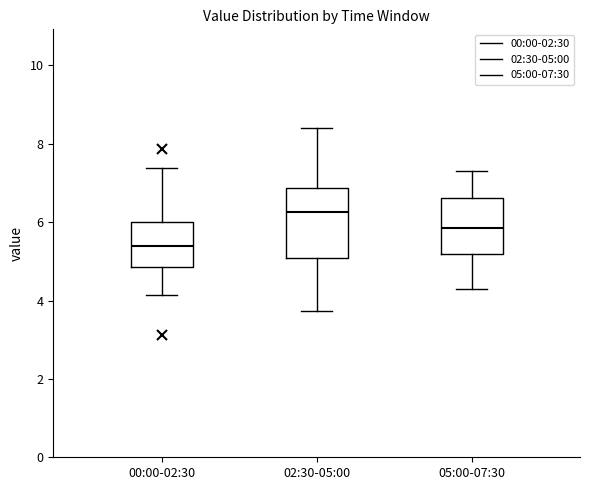

Where does the upper whisker of the box for 00:00-02:30 end on the y-axis? The values are not printed on the chart, so give them approximately, as read against the axis.

7.4